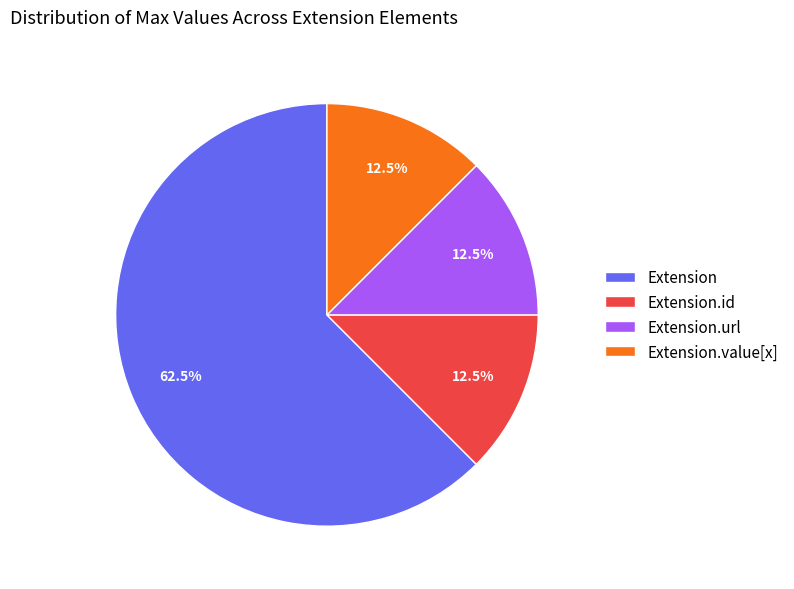

To the nearest percent, what is the difference between the largest and smallest slice percentages?

50%